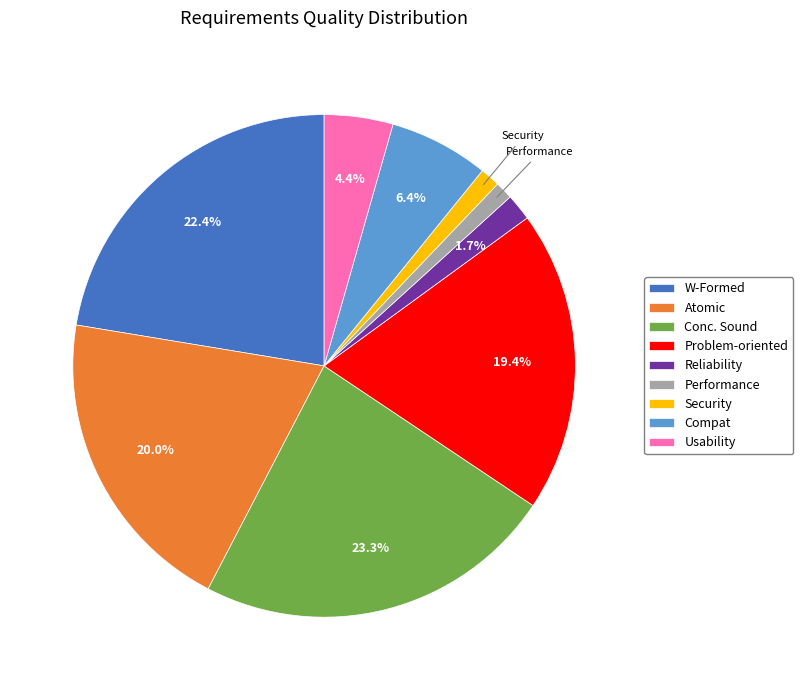

What is the largest slice in the pie chart?

Conc. Sound